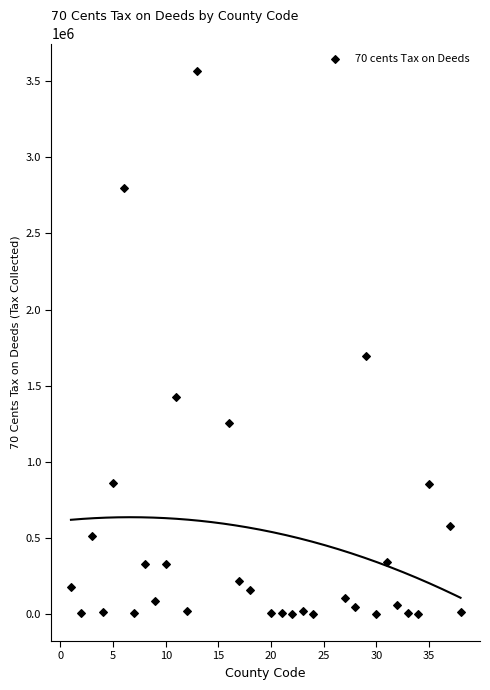

What Y value in the scatter plot is closest to 1785042?

1693987.4